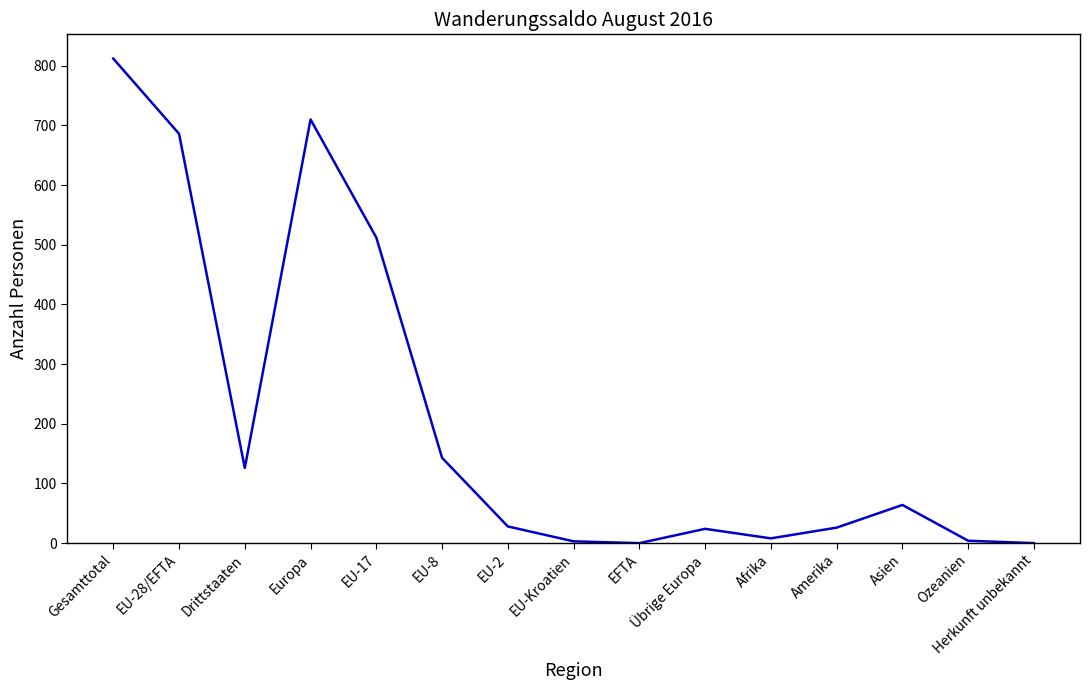

What is the change in value from EU-Kroatien to EFTA?

-3